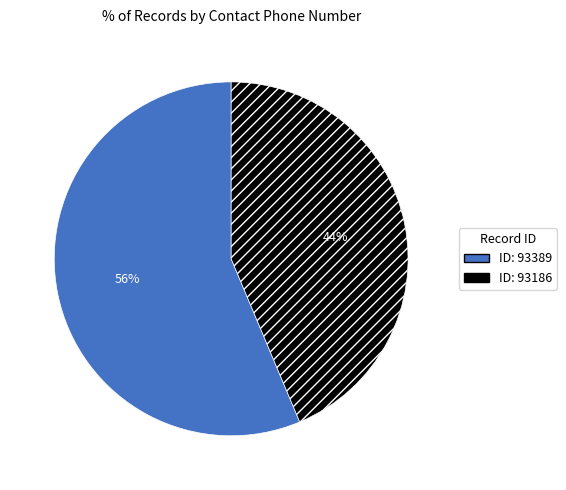

Is there any slice that represents more than half of the pie?

Yes